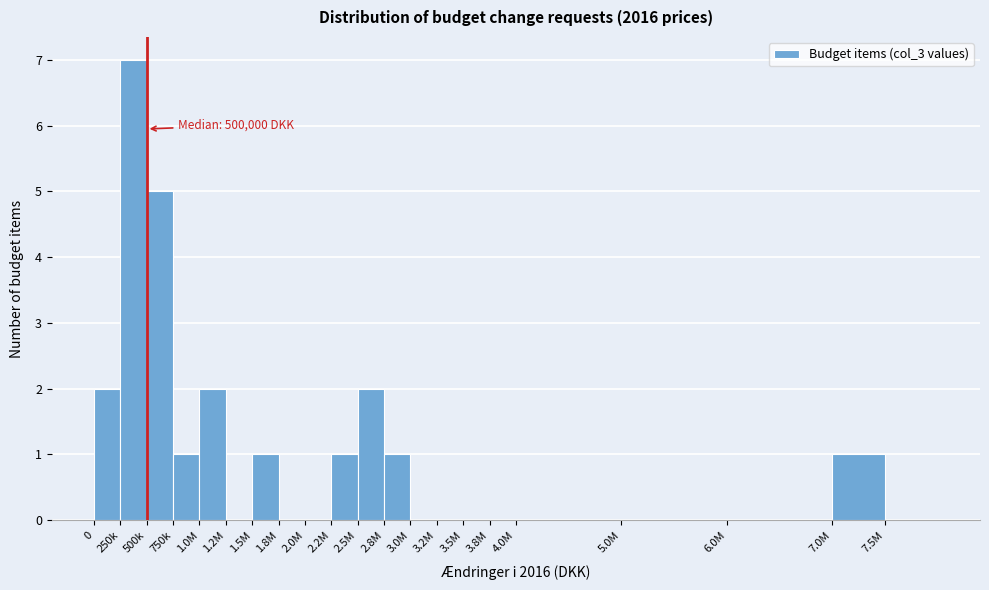

Reading left to right, list all the values displayed in this chart.

0=2	250k=7	500k=5	750k=1	1.0M=2	1.2M=0	1.5M=1	1.8M=0	2.0M=0	2.2M=1	2.5M=2	2.8M=1	3.0M=0	3.2M=0	3.5M=0	3.8M=0	4.0M=0	5.0M=0	6.0M=0	7.0M=1	7.5M=0